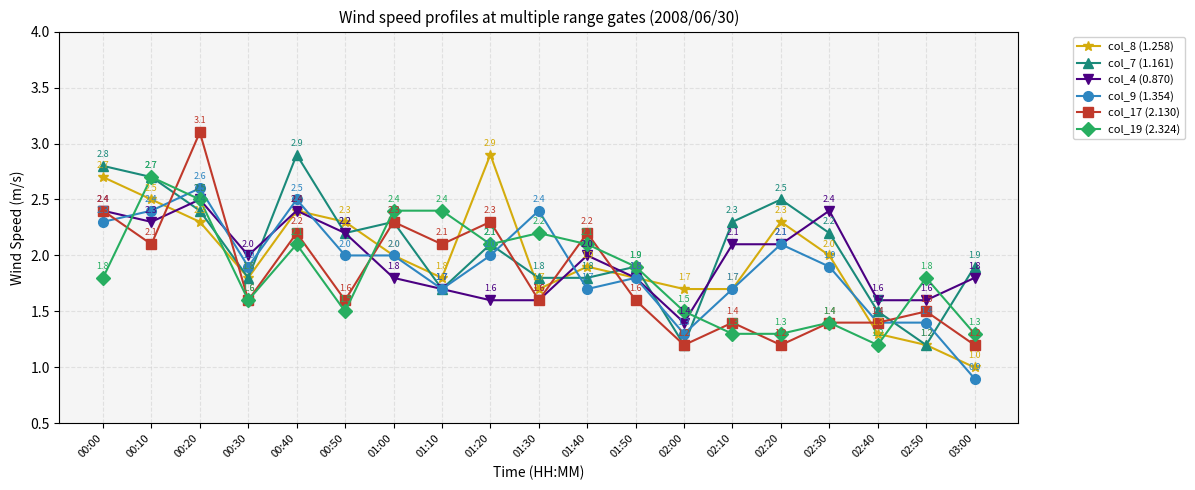

True or false: col_17 (2.130) has more than 2 points higher than both neighbors.

True